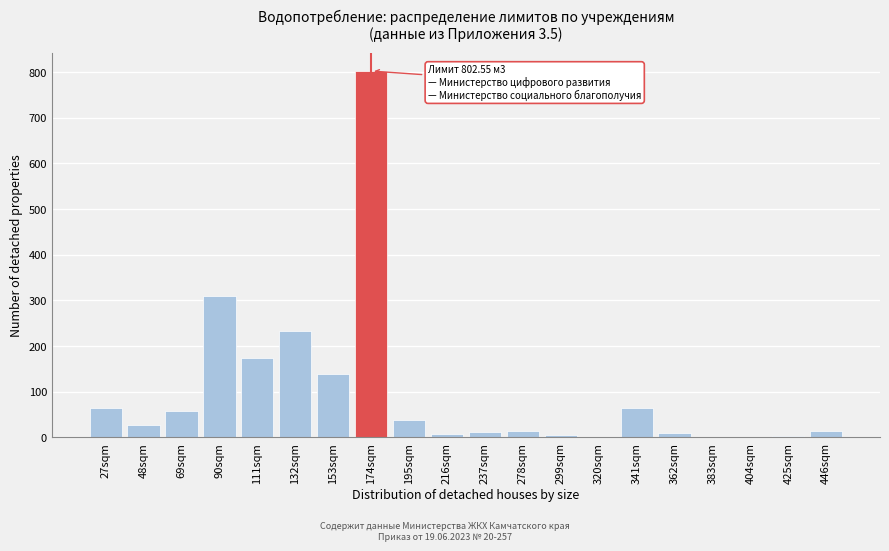

At which category does the chart reach its peak across all series?

174sqm